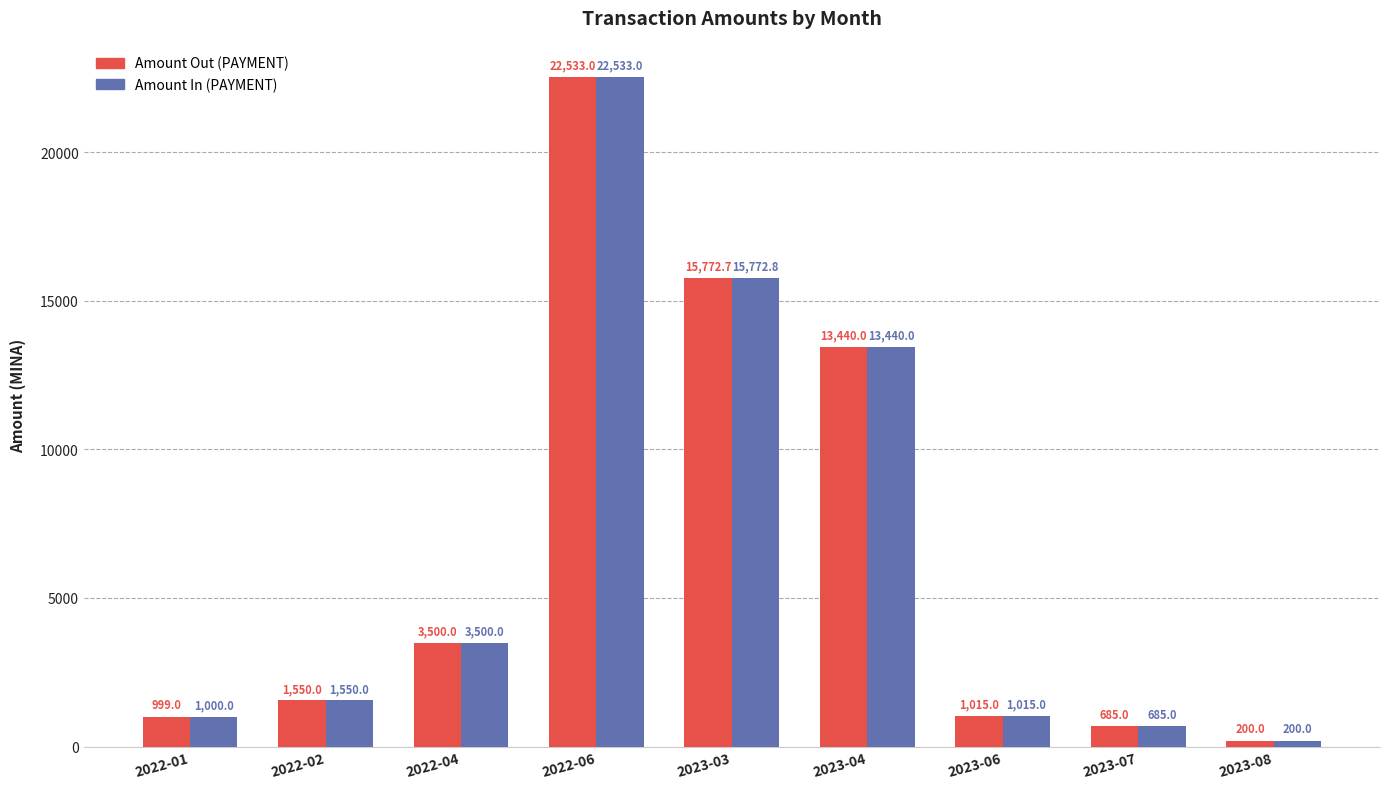

What is the value of the Amount Out (PAYMENT) bar at the 6th from the left?

13440.0